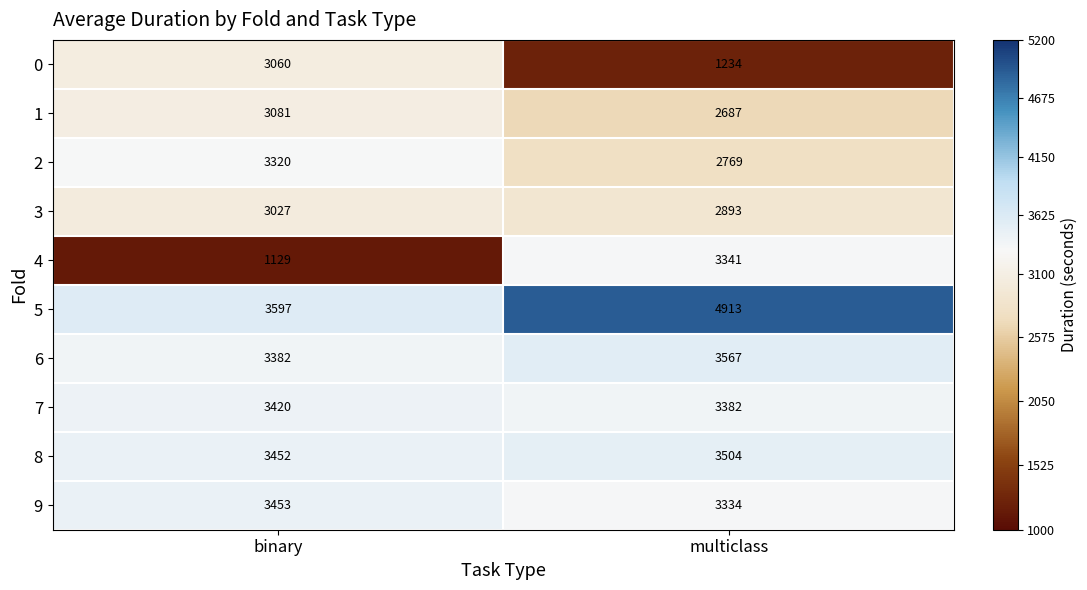

What is the sum of the 2 values at binary and multiclass?

6089